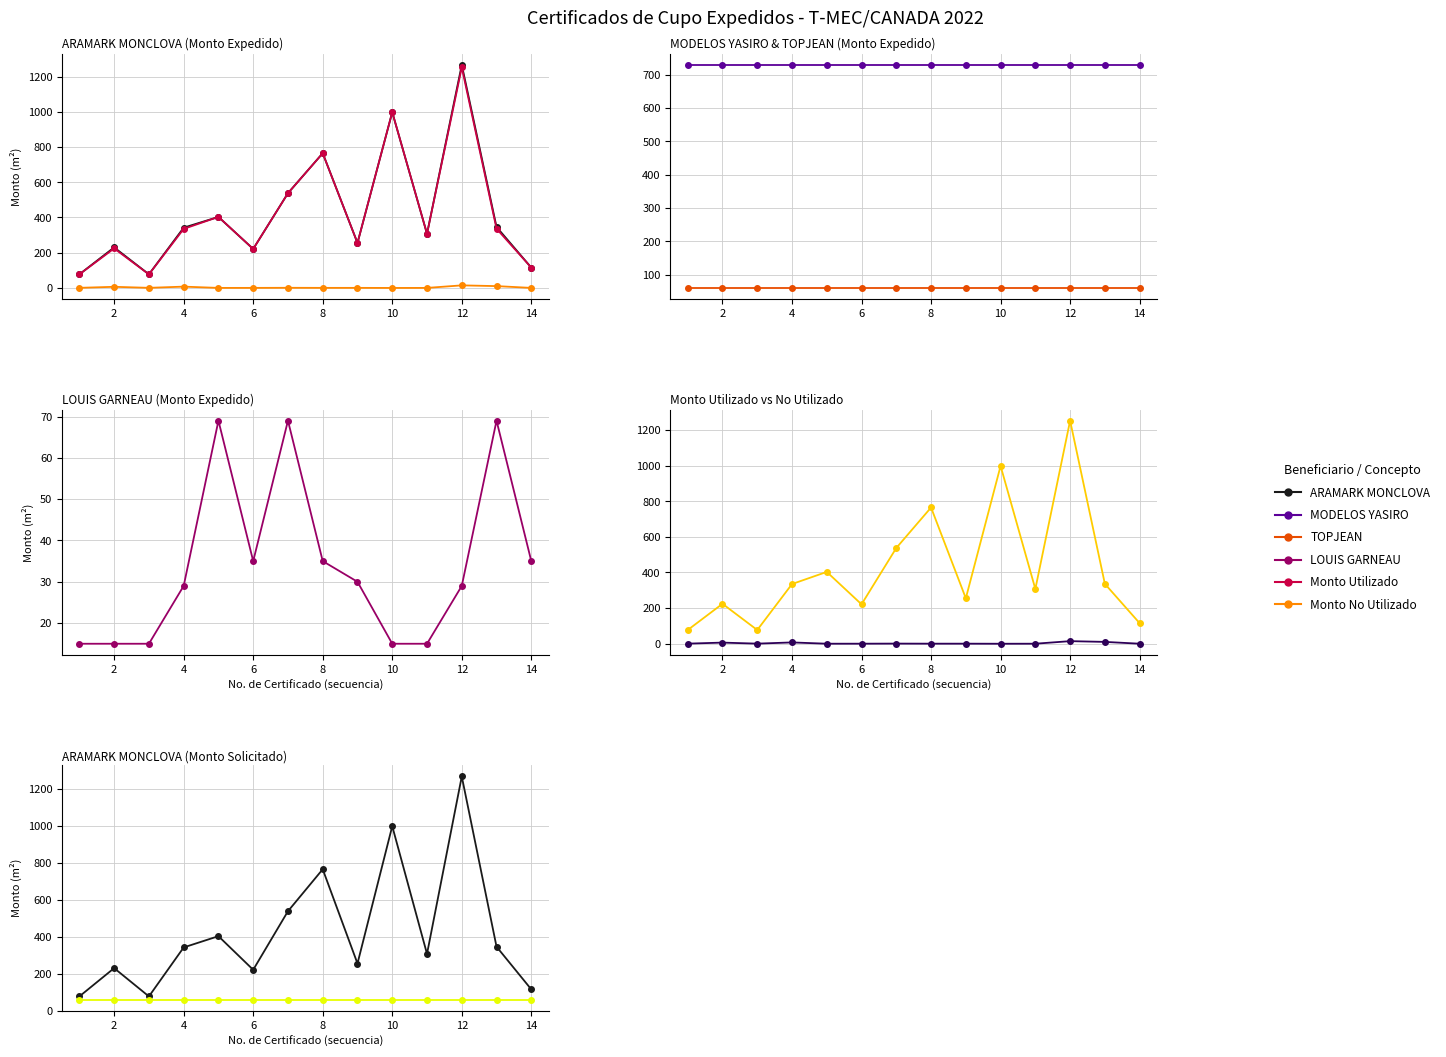

True or false: LOUIS GARNEAU and Monto Utilizado intersect in this chart.

False